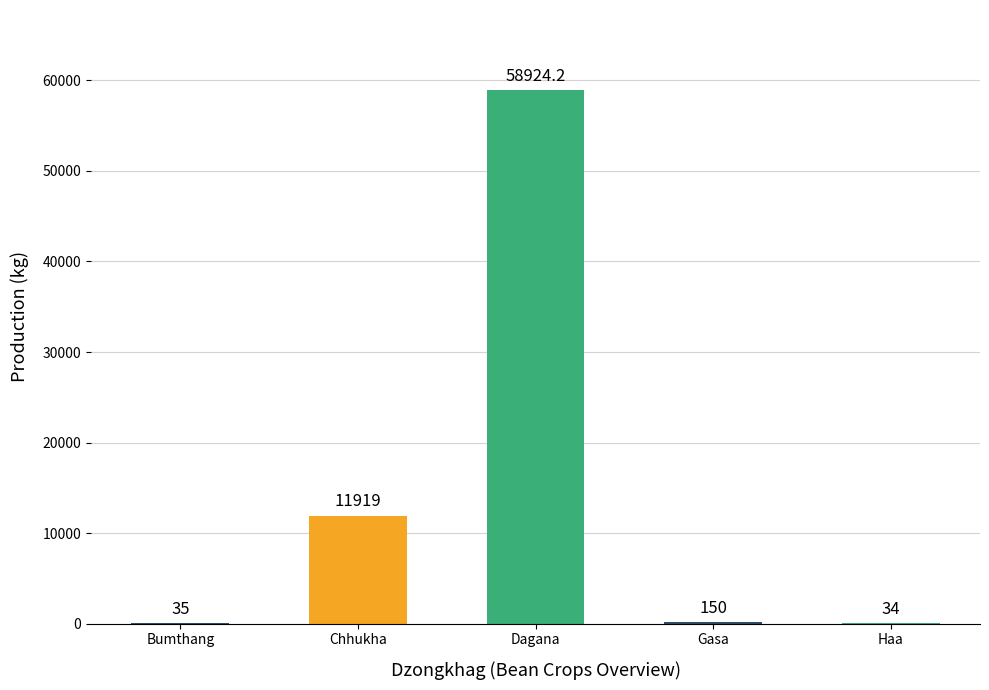

Which label corresponds to the largest value in the chart?

Dagana